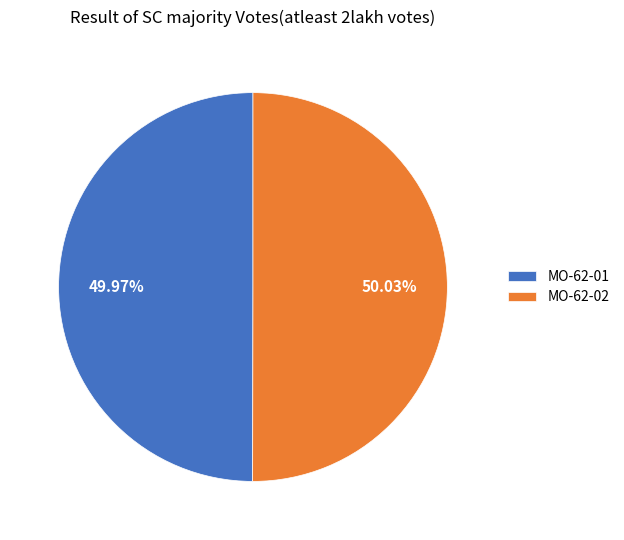

Do MO-62-01 and MO-62-02 together represent more than half of the pie?

Yes